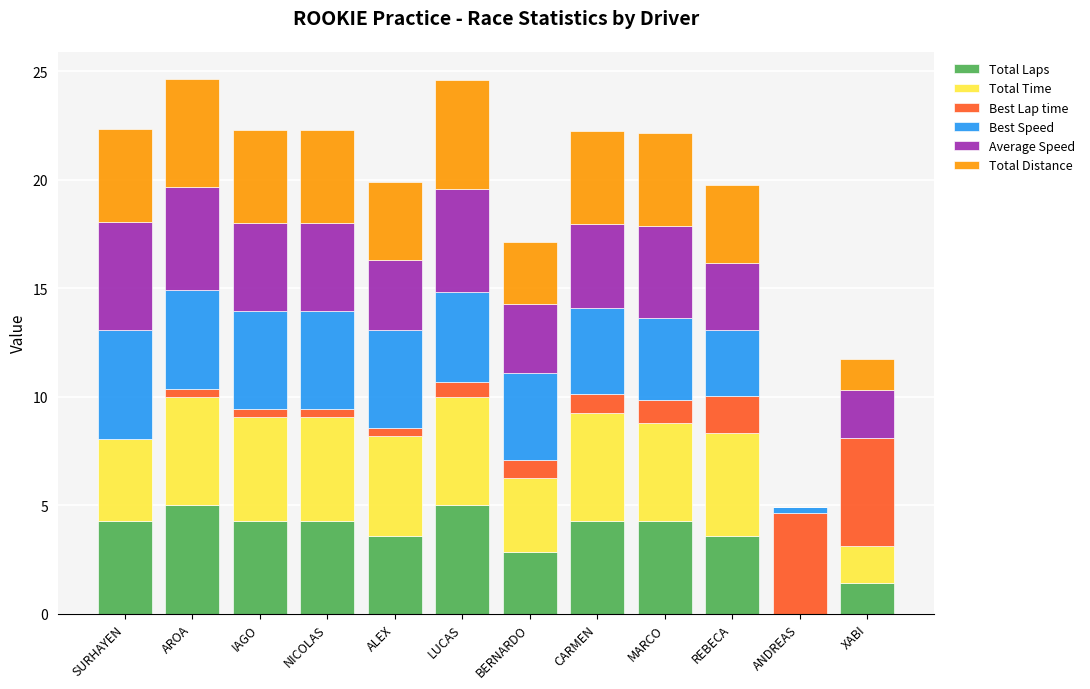

What is the total value across all series at SURHAYEN?

22.4